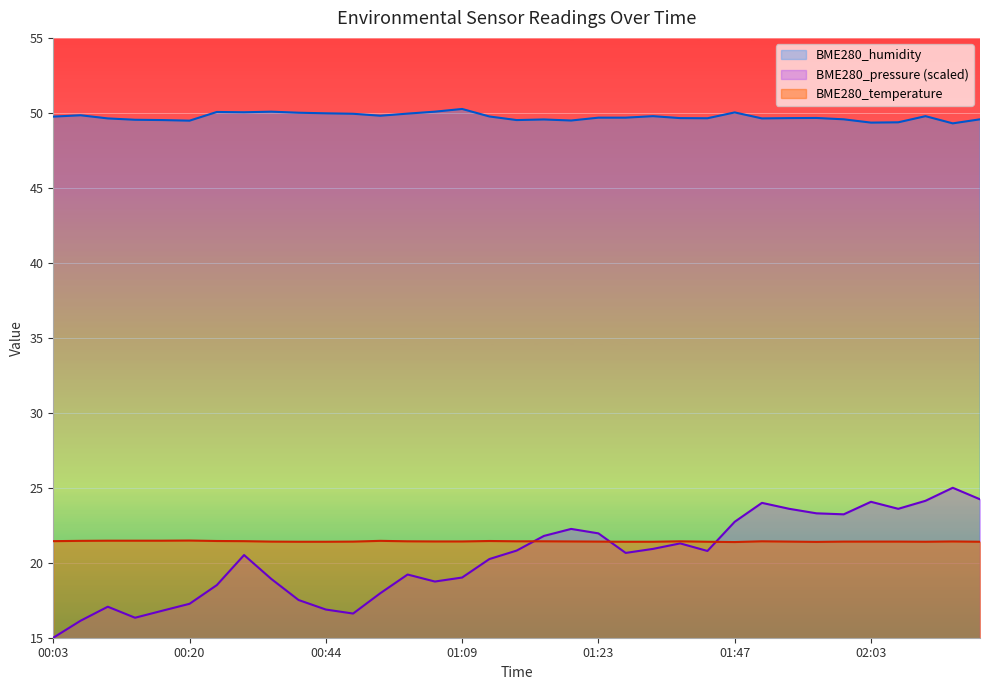

At which label does BME280_pressure first exceed 20?

00:35